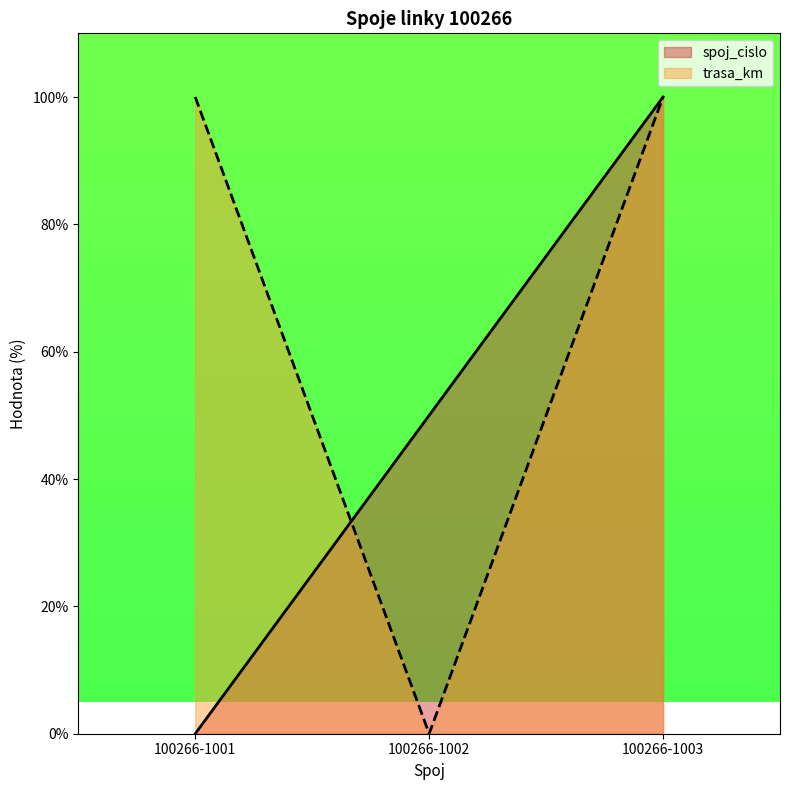

How many lines are shown in the chart?

2